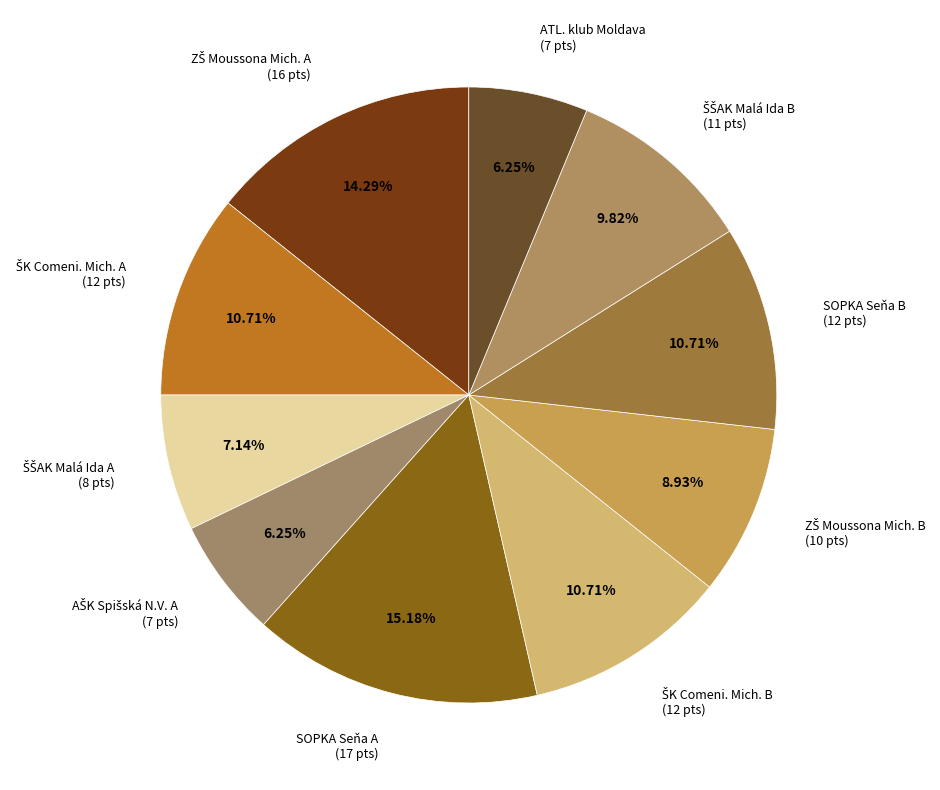

To the nearest percent, what is the difference between the largest and smallest slice percentages?

9%